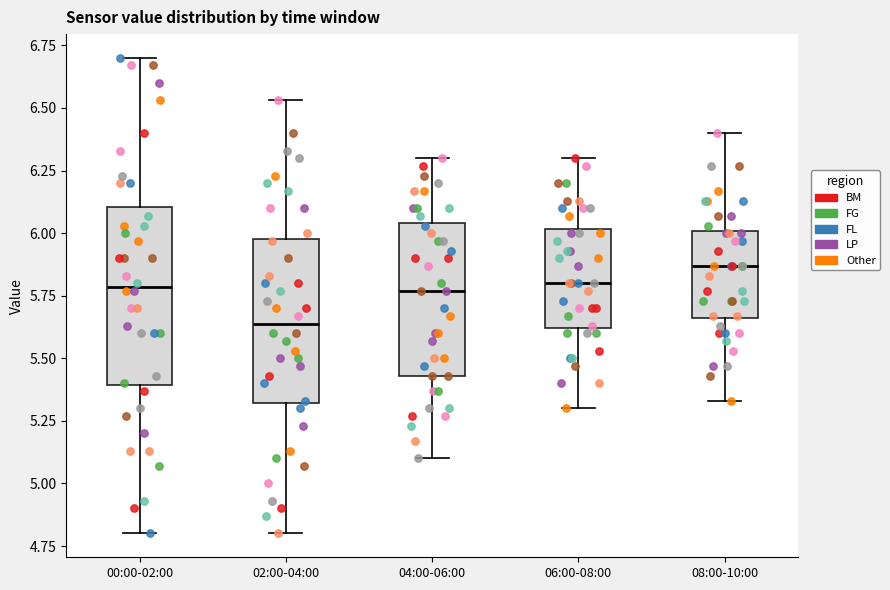

Reading left to right, read every box against the y-axis: the position of its median line, the range the box covers, and the ends of its whiskers. The values are not printed on the chart, so give them approximately, as read against the axis.

00:00-02:00: median 5.80, box 5.40 to 6.10, whiskers 4.80 to 6.70
02:00-04:00: median 5.65, box 5.30 to 6.00, whiskers 4.80 to 6.55
04:00-06:00: median 5.75, box 5.45 to 6.05, whiskers 5.10 to 6.30
06:00-08:00: median 5.80, box 5.60 to 6.00, whiskers 5.30 to 6.30
08:00-10:00: median 5.85, box 5.65 to 6.00, whiskers 5.35 to 6.40